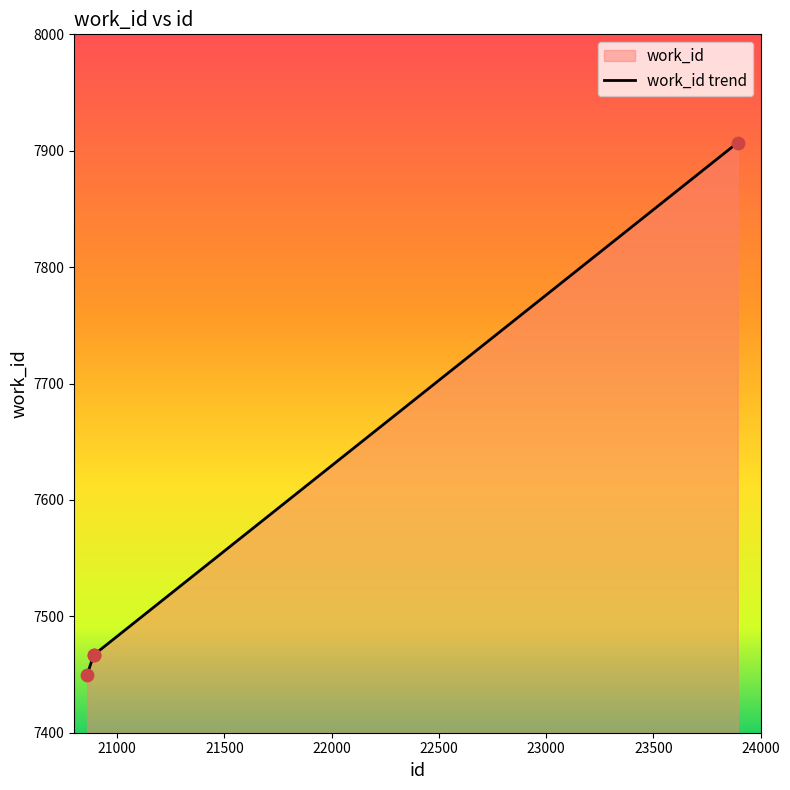

What is the change in value from 20891 to 23893?

+440